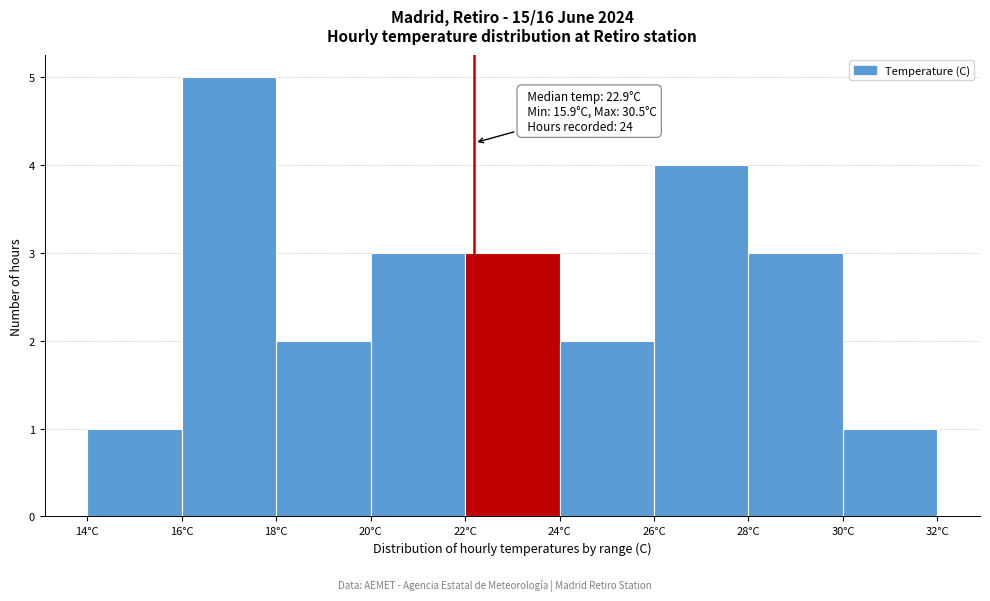

Which range on the x-axis has the tallest bar?

16 to 18